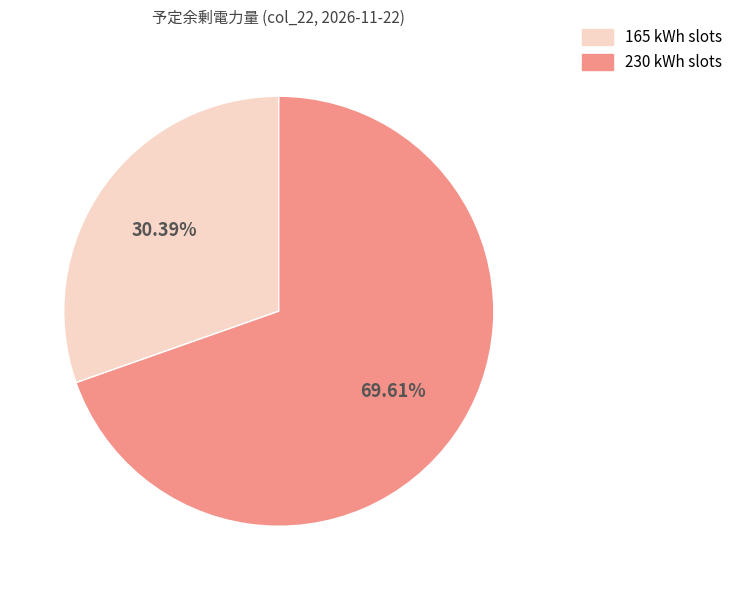

Count the number of slices in the pie.

2